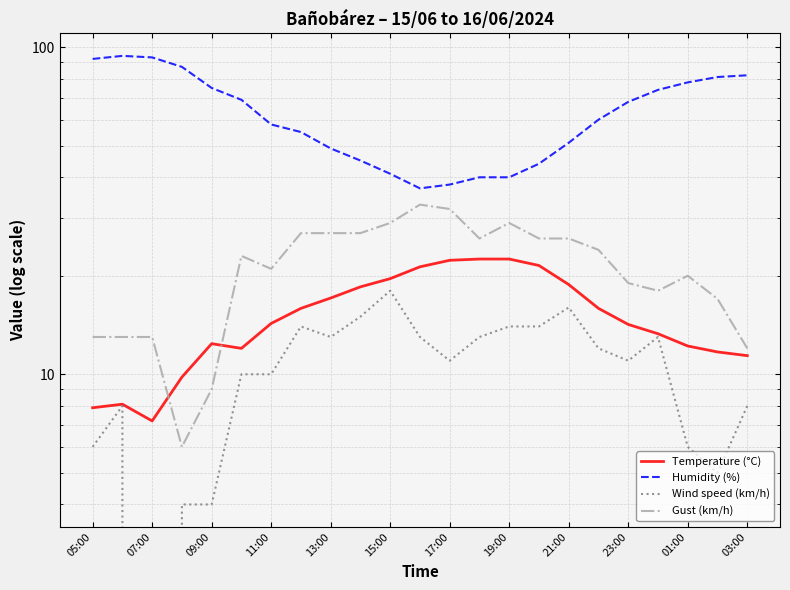

Is this an area chart (filled region under the line)?

No